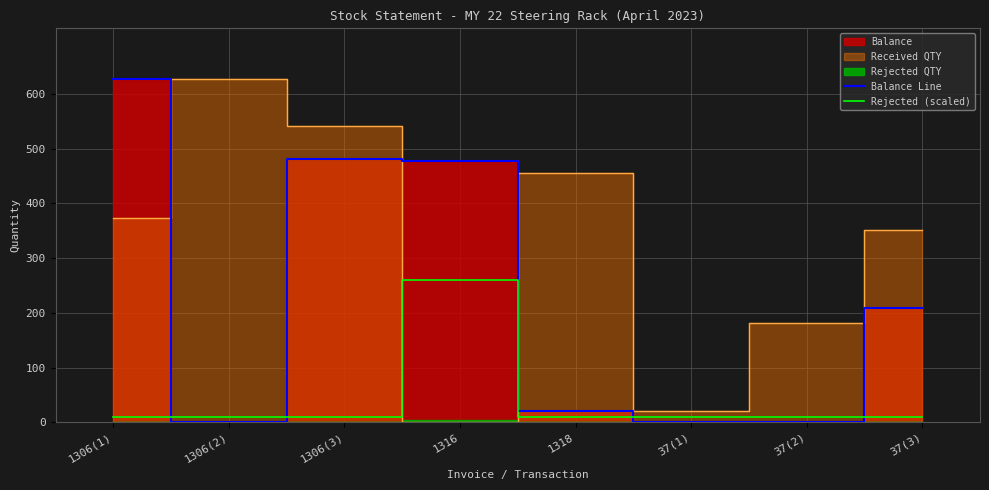

Which category has the highest value in the Rejected (scaled) series?

1316